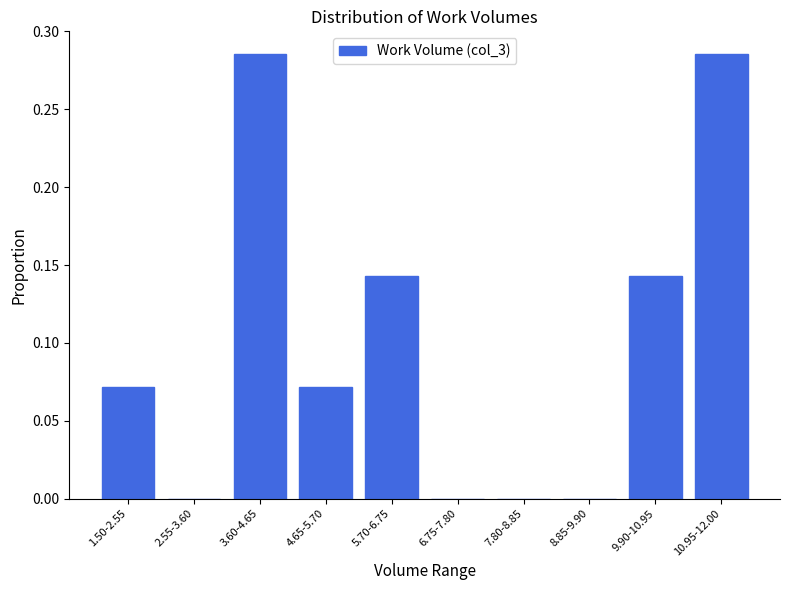

Which has a higher value, 5.70-6.75 or 1.50-2.55?

5.70-6.75